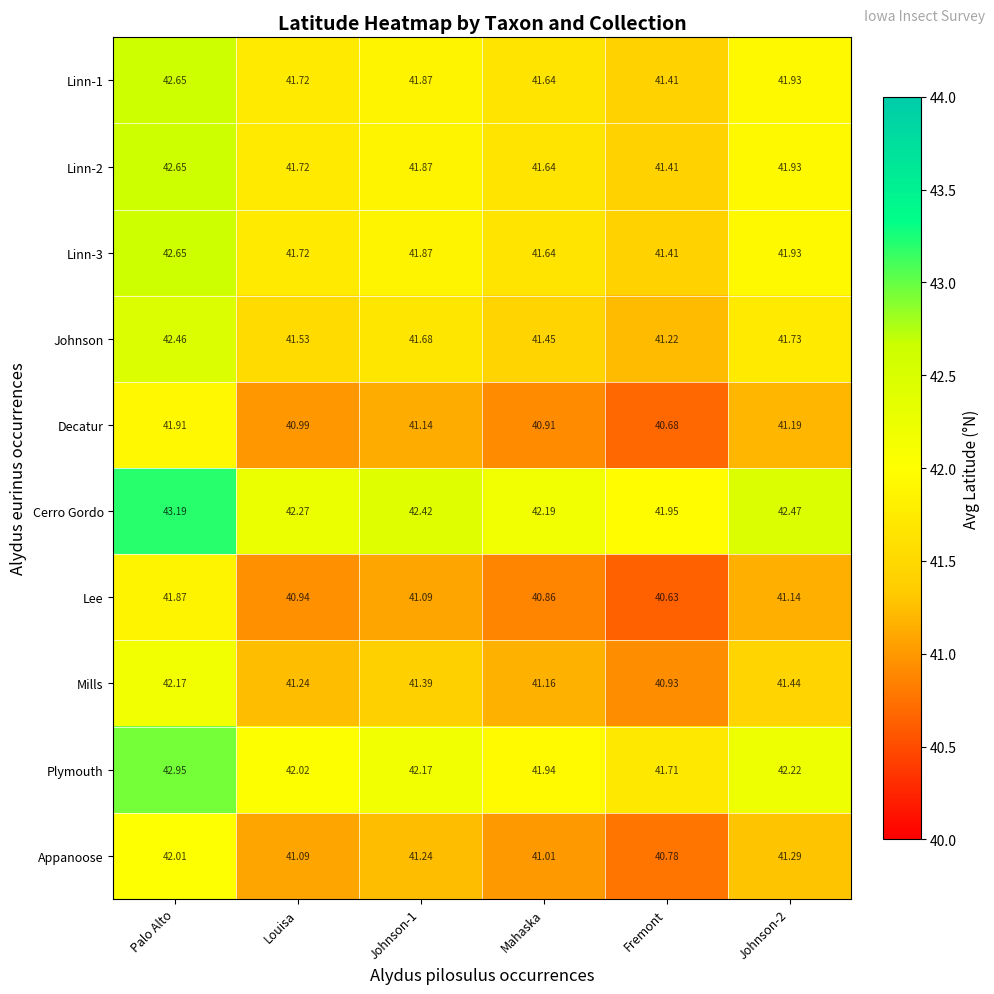

At which label does Mills reach its peak?

Palo Alto